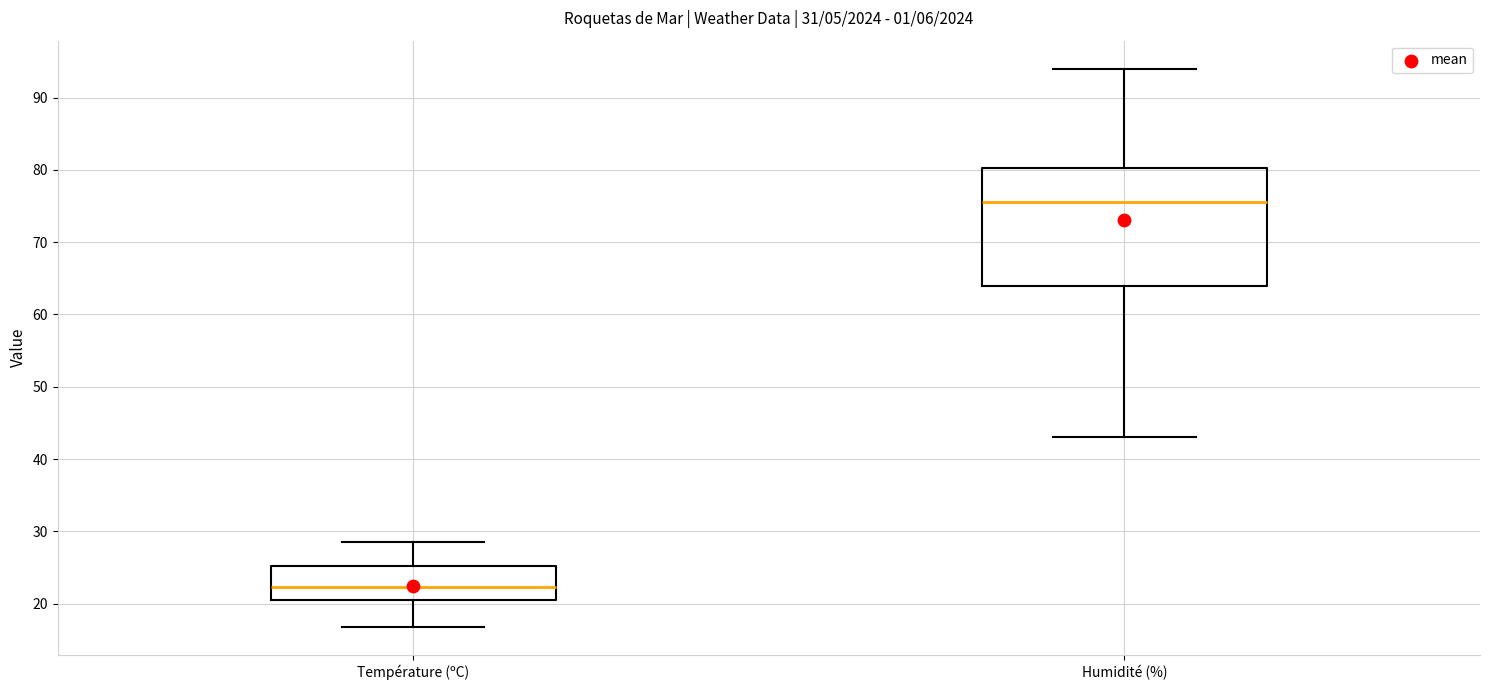

Reading left to right, transcribe this box plot: for each box, give where its median line is, the range the box spans, and where its two whiskers end, as read against the y-axis. The values are not printed on the chart, so give them approximately, as read against the axis.

Température (ºC): median 22, box 20 to 25, whiskers 17 to 29
Humidité (%): median 76, box 64 to 80, whiskers 43 to 94